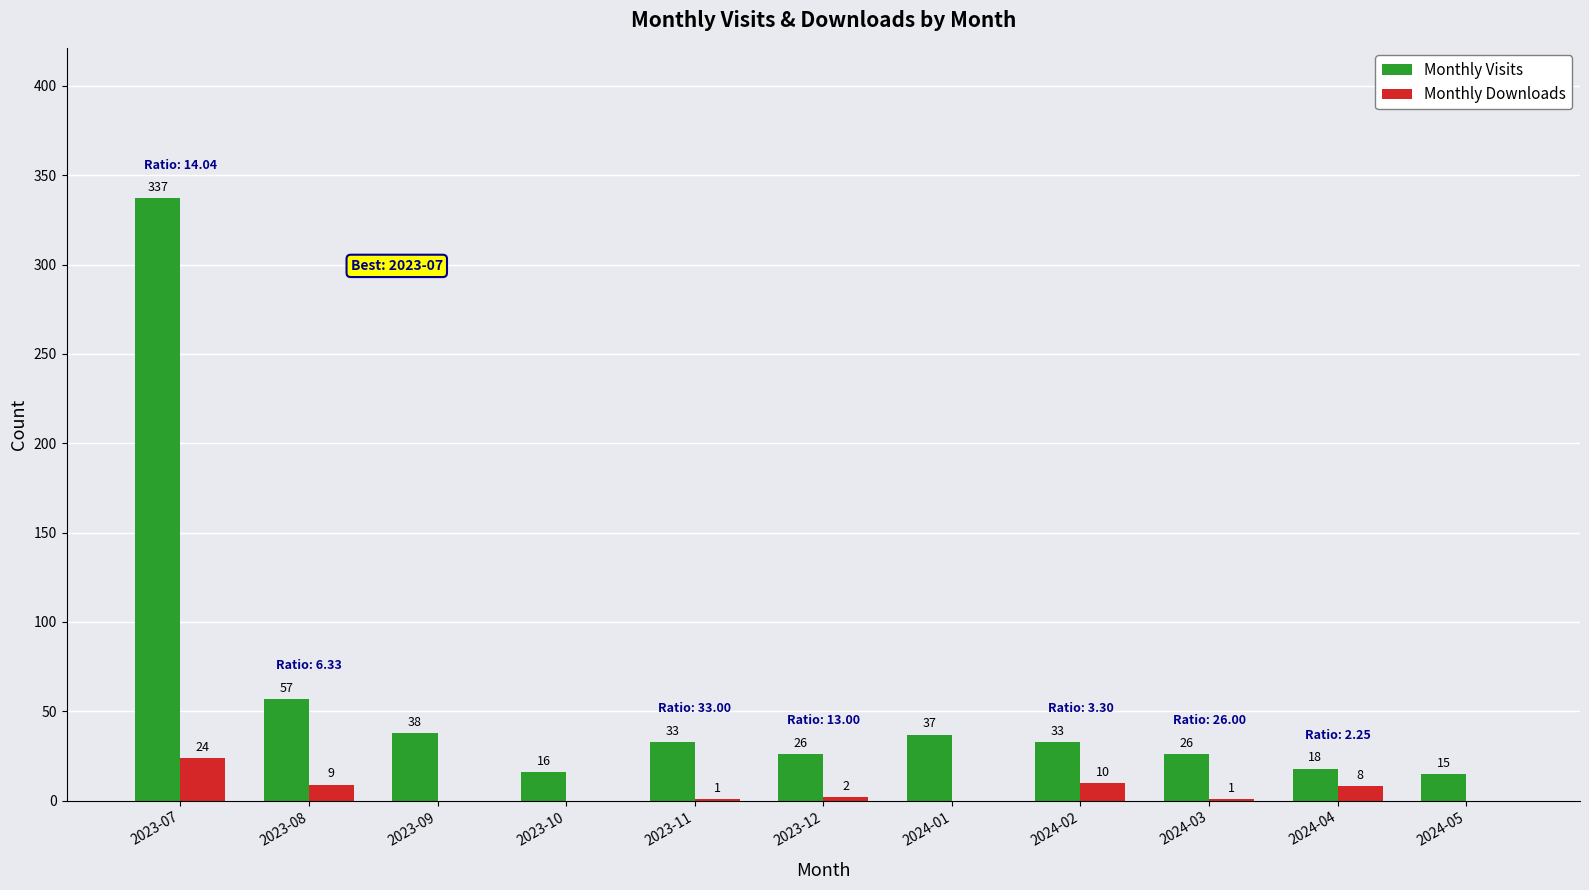

Which series changed the most between 2023-10 and 2024-02?

Monthly Visits